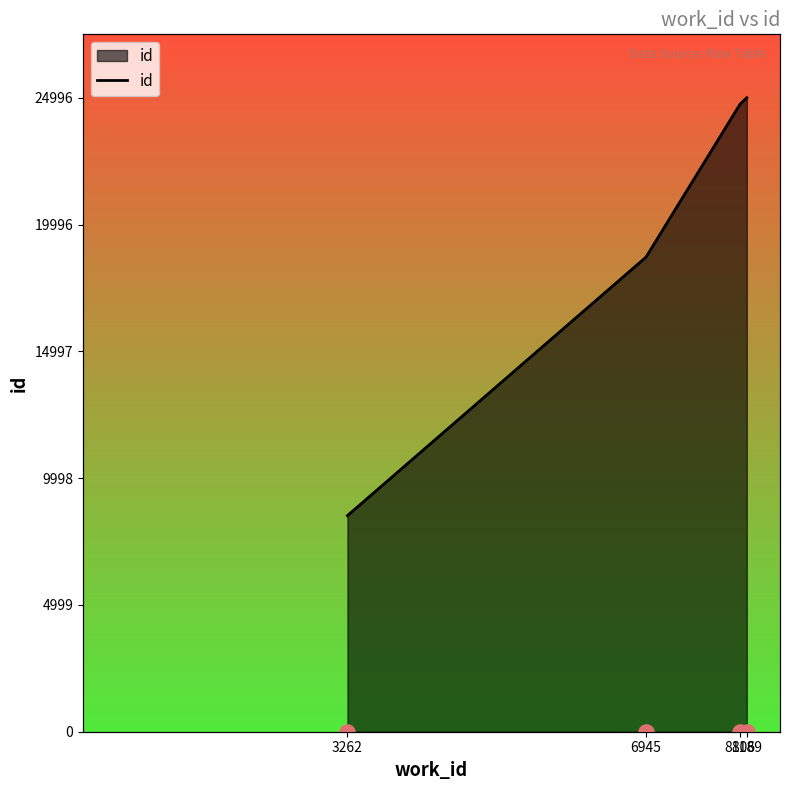

Which has a higher value, 8189 or 3262?

8189